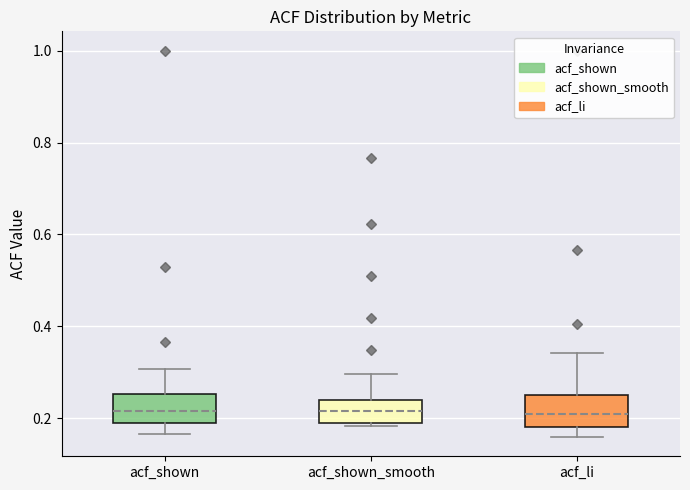

Where does the upper whisker of the box for acf_shown_smooth end on the y-axis? The values are not printed on the chart, so give them approximately, as read against the axis.

0.30